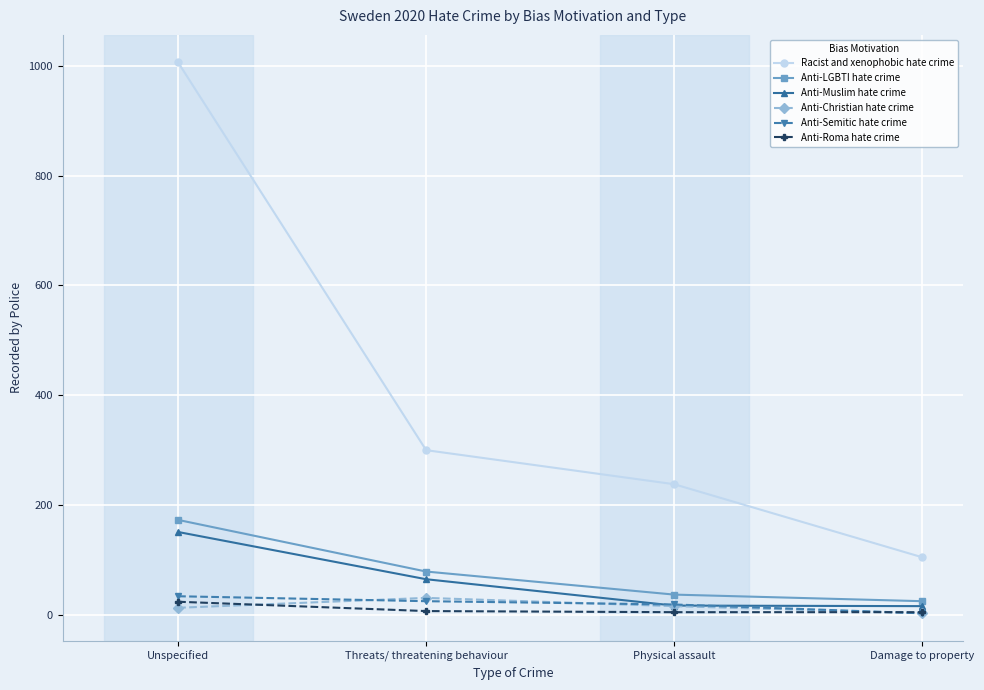

Which series has the widest spread of values?

Racist and xenophobic hate crime